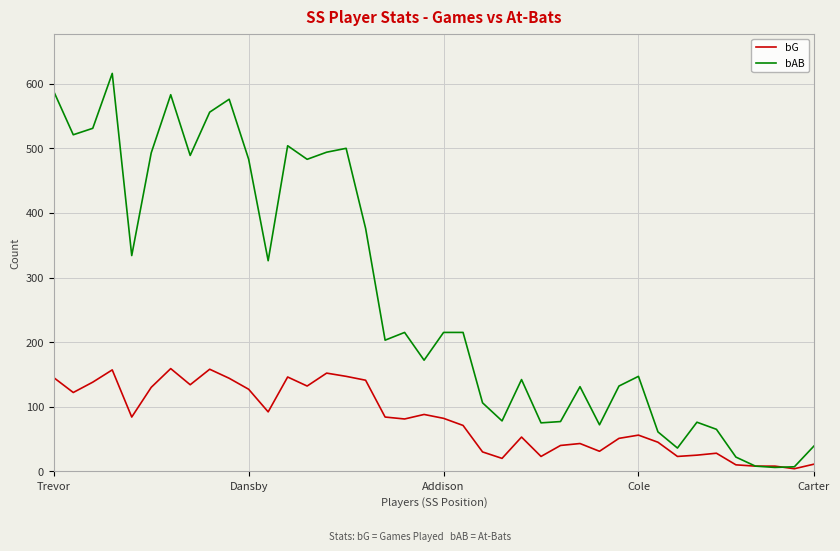

Which series has the widest spread of values?

bAB